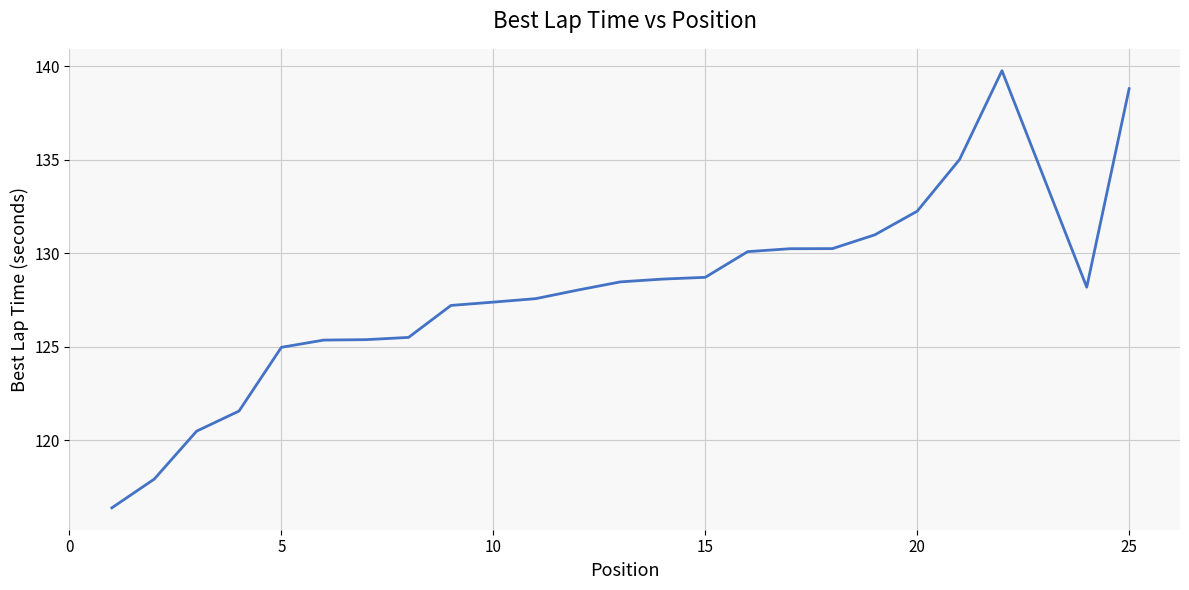

What is the difference between the maximum and minimum values?

23.4